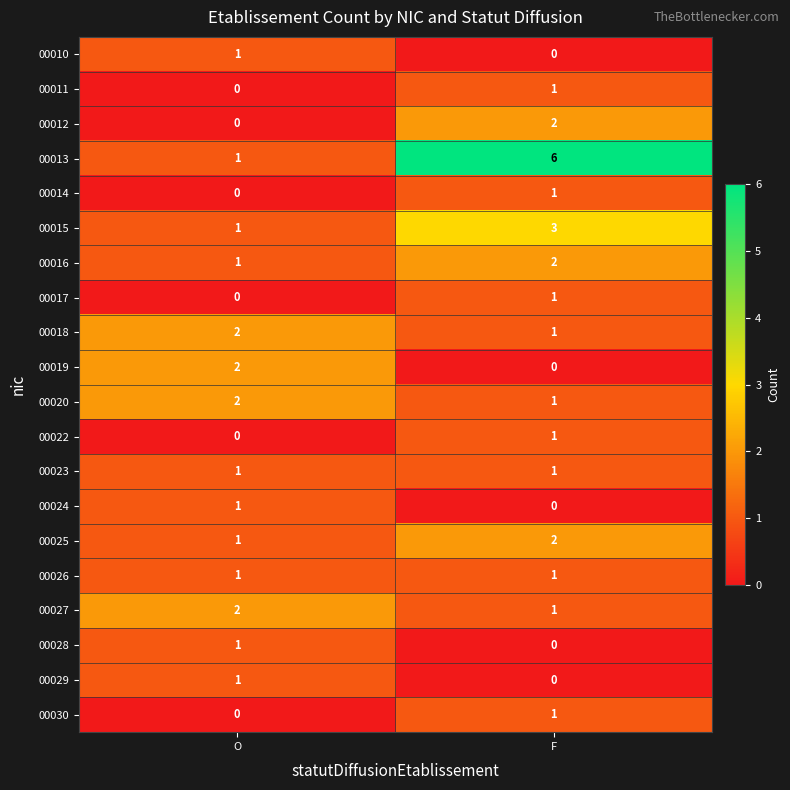

What is the difference between the 00013 values at O and F?

5